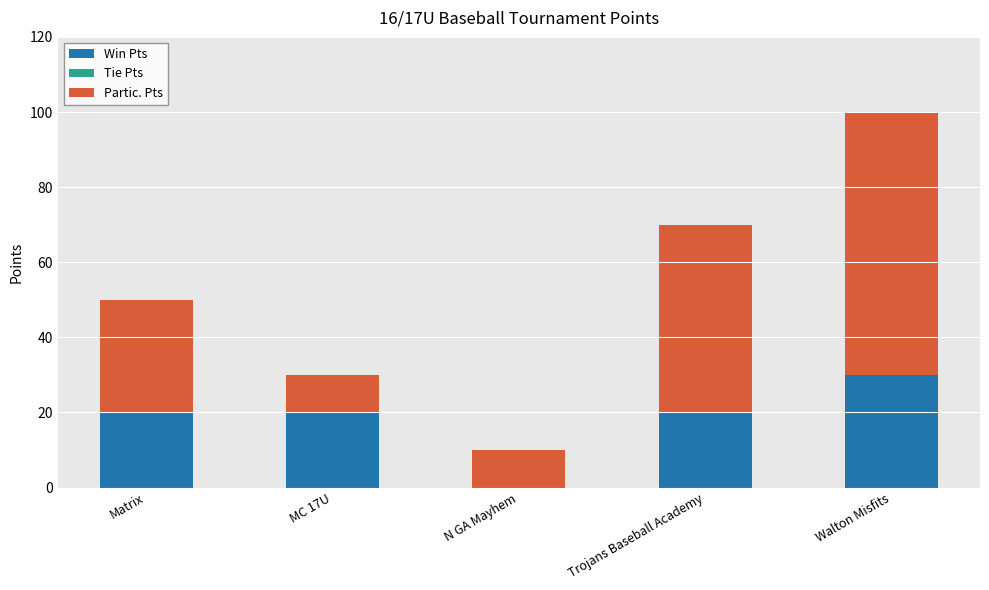

What is the total value across all series at MC 17U?

30